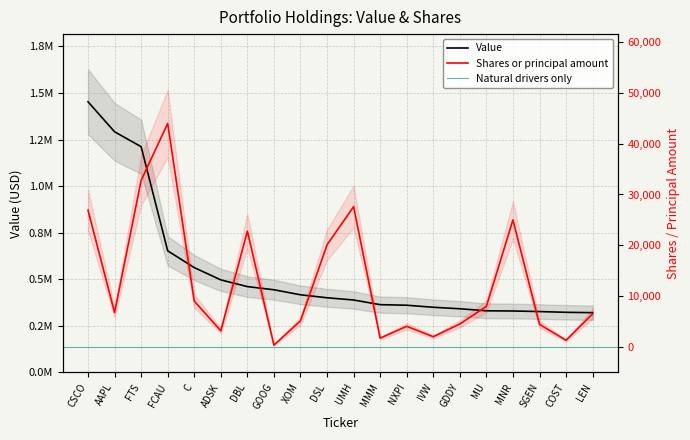

Count the number of data series in this chart.

2